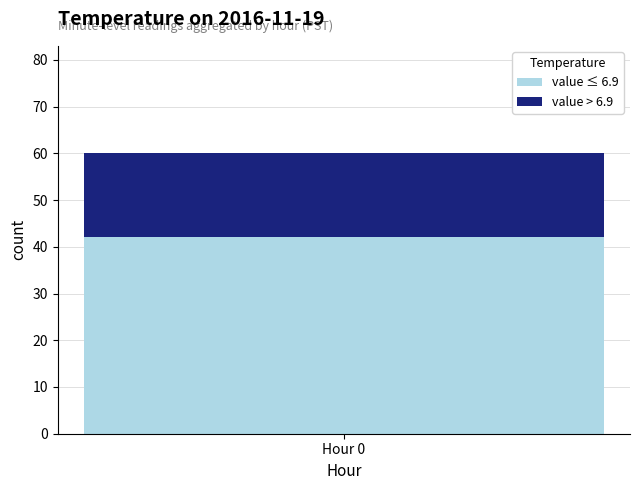

Reading left to right, list the values for the value ≤ 6.9 series.

Hour 0=42